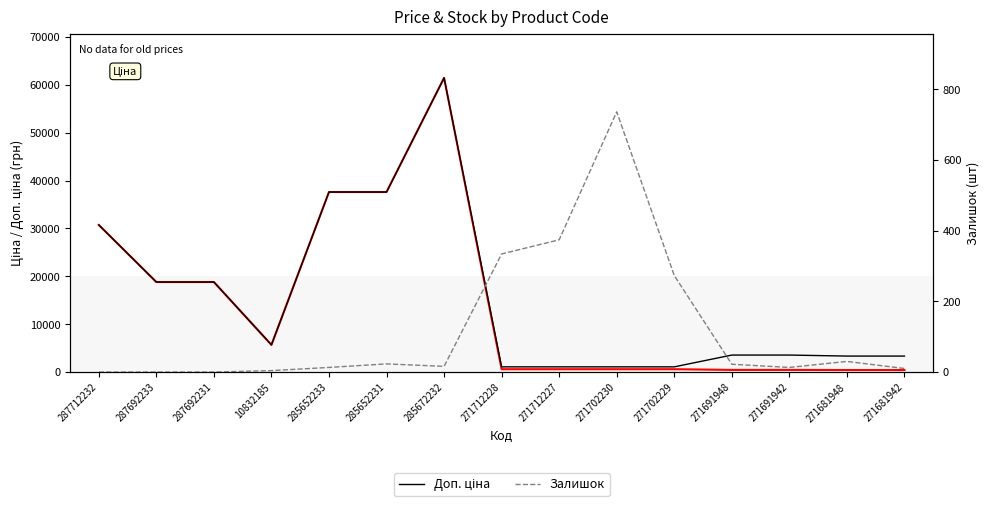

How many data points in Доп. ціна are above 3544?

9